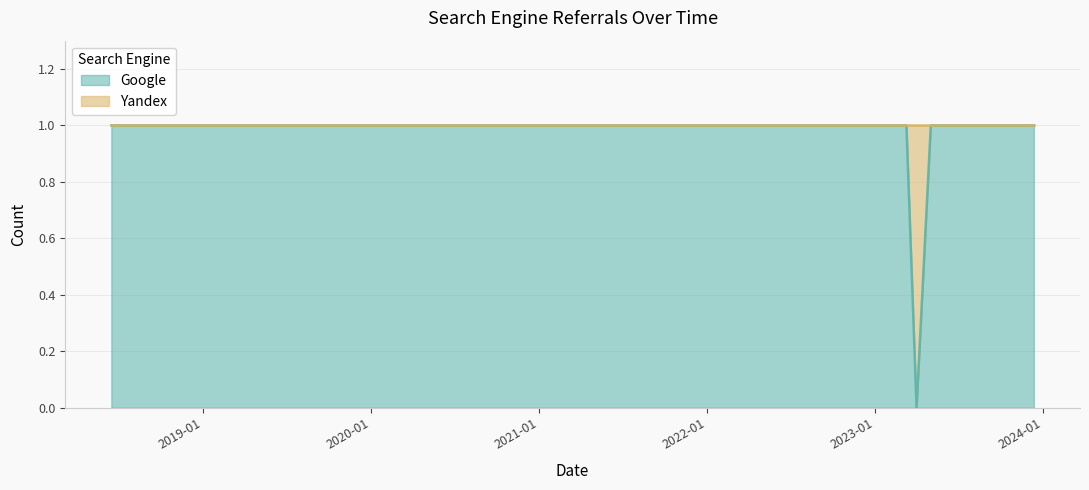

Which label corresponds to the largest value in the chart?

2018-06-16